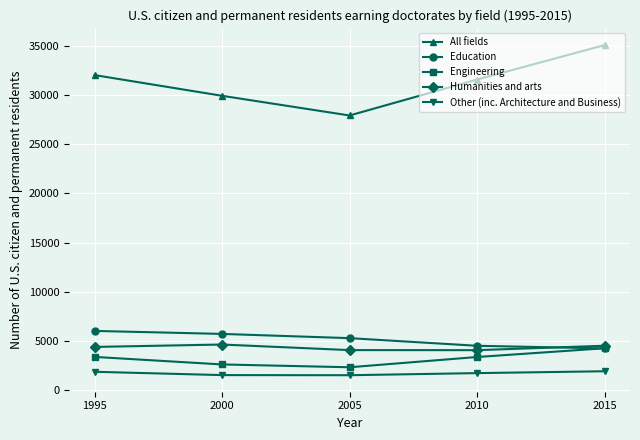

What is the value of the Other (inc. Architecture and Business) point at the 2nd from the left?

1489